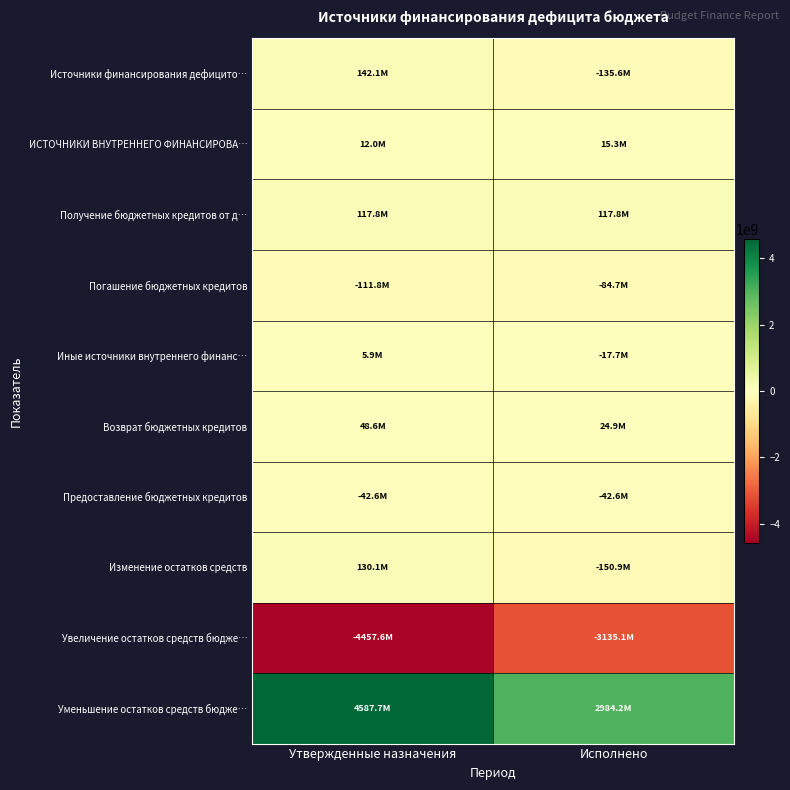

Rank the series by their maximum value, from highest to lowest.

Уменьшение остатков средств бюдже…, Источники финансирования дефицито…, Изменение остатков средств, Получение бюджетных кредитов от д…, Возврат бюджетных кредитов, ИСТОЧНИКИ ВНУТРЕННЕГО ФИНАНСИРОВА…, Иные источники внутреннего финанс…, Предоставление бюджетных кредитов, Погашение бюджетных кредитов, Увеличение остатков средств бюдже…